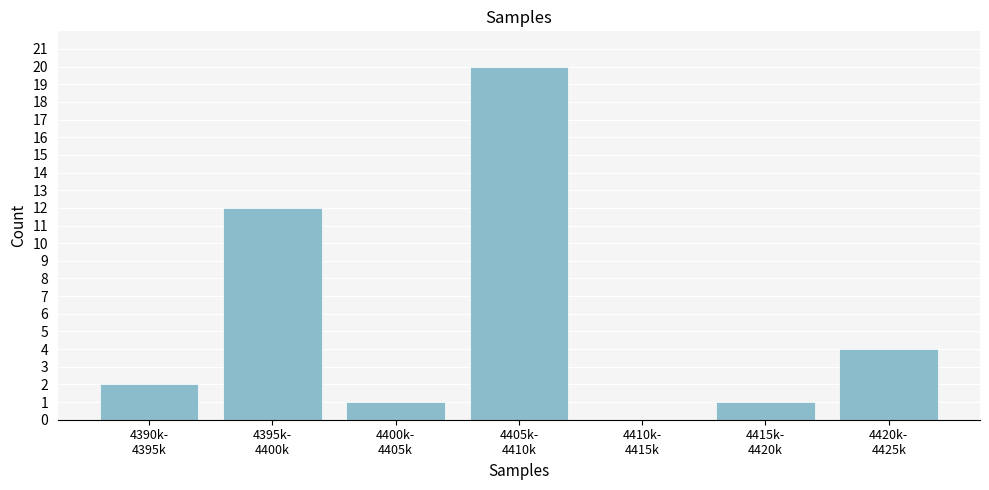

What is the maximum value shown in the chart?

20